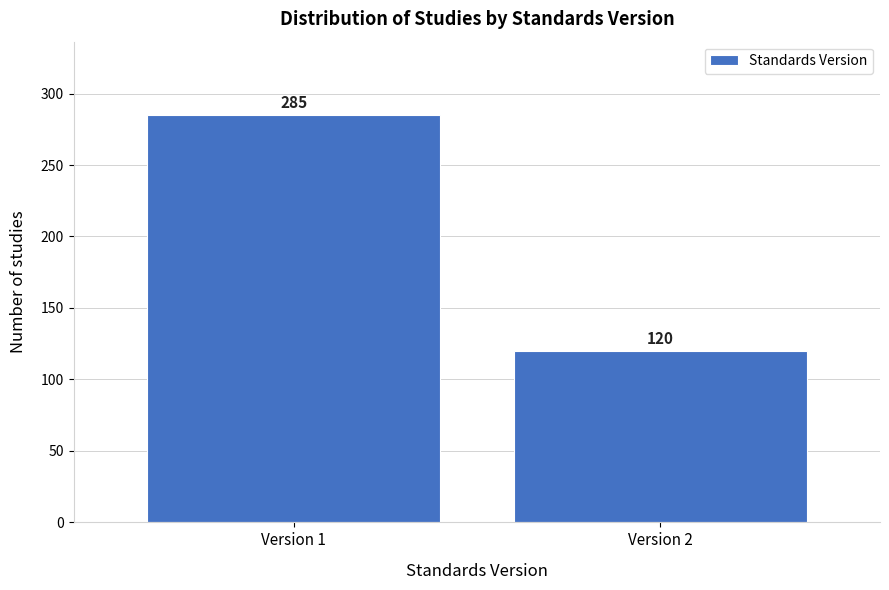

Reading left to right, extract all data points from this chart.

Version 1=285	Version 2=120